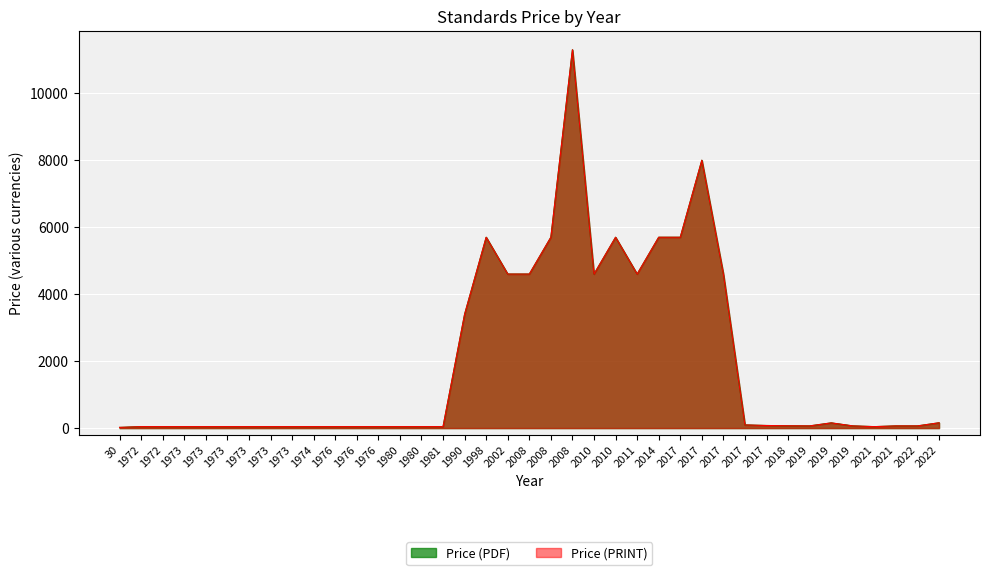

At how many categories does at least one series exceed 4703?

7